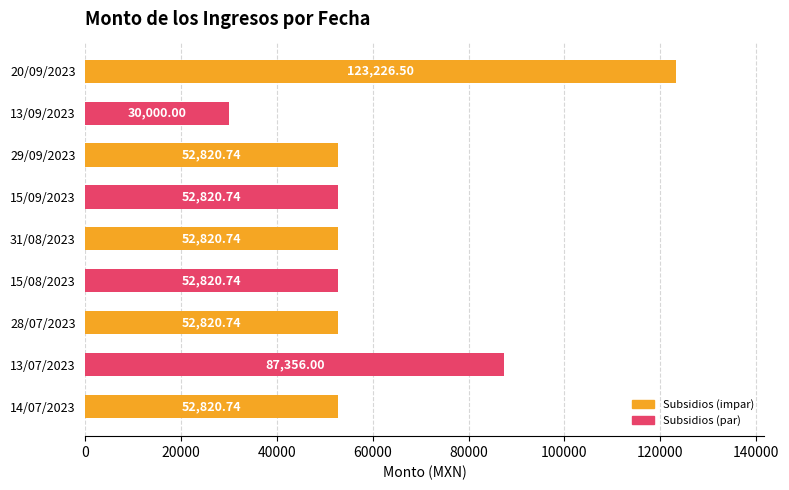

What is the average value?

61945.2